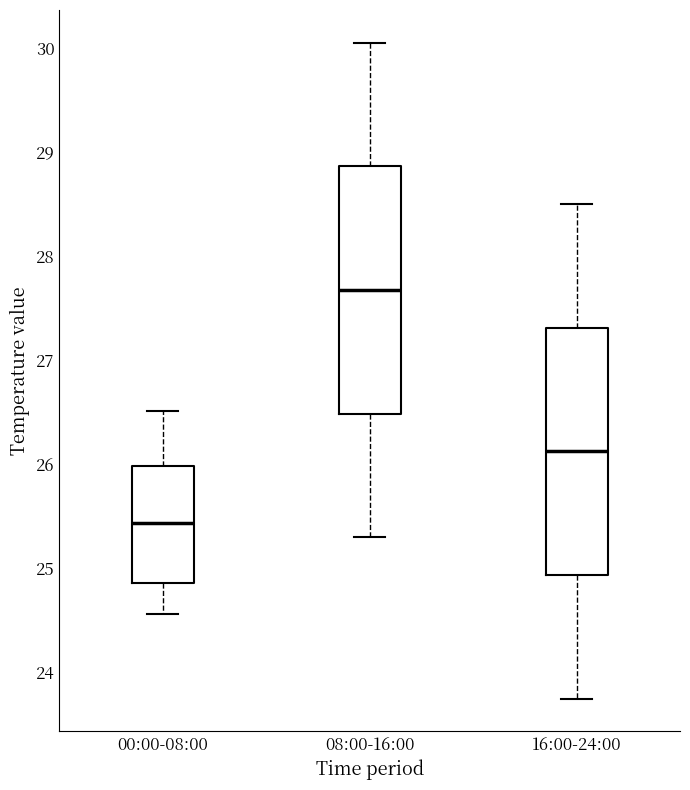

Reading left to right, read every box against the y-axis: the position of its median line, the range the box covers, and the ends of its whiskers. The values are not printed on the chart, so give them approximately, as read against the axis.

00:00-08:00: median 25.4, box 24.9 to 26.0, whiskers 24.6 to 26.5
08:00-16:00: median 27.7, box 26.5 to 28.9, whiskers 25.3 to 30.1
16:00-24:00: median 26.1, box 24.9 to 27.3, whiskers 23.8 to 28.5